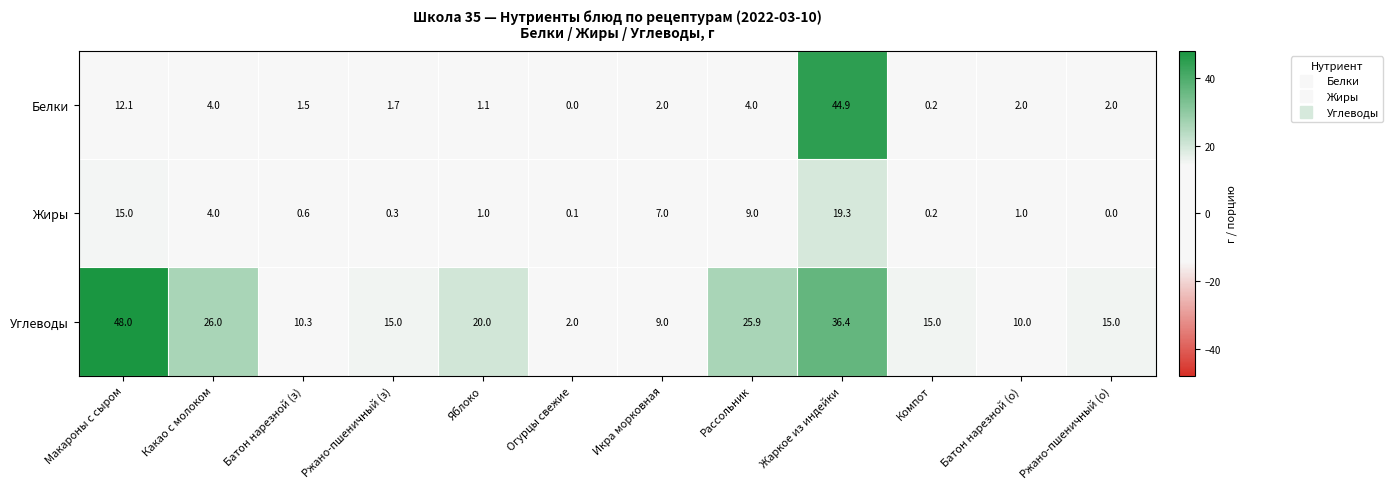

Is it true that Жиры equals 0.1 at Огурцы свежие?

True